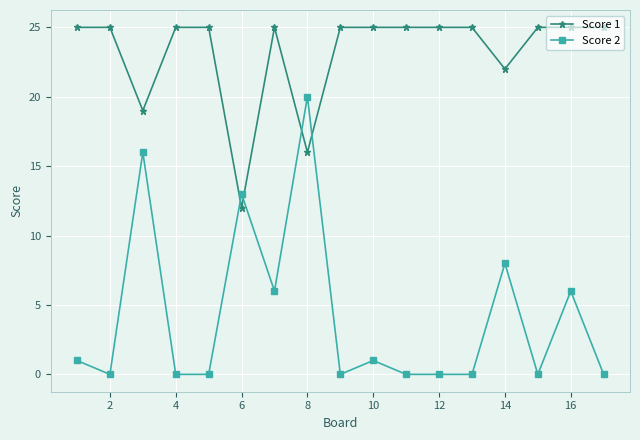

True or false: Score 1 has more than 0 points higher than both neighbors.

True